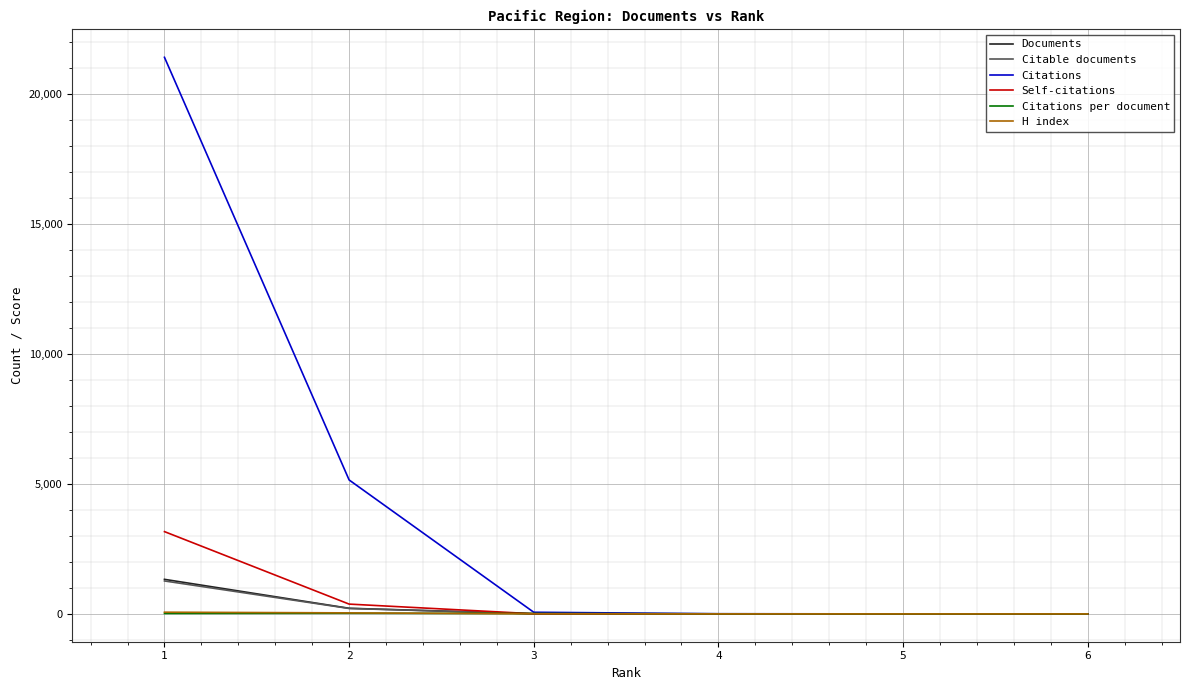

What is the total value across all series at 5?

2.0